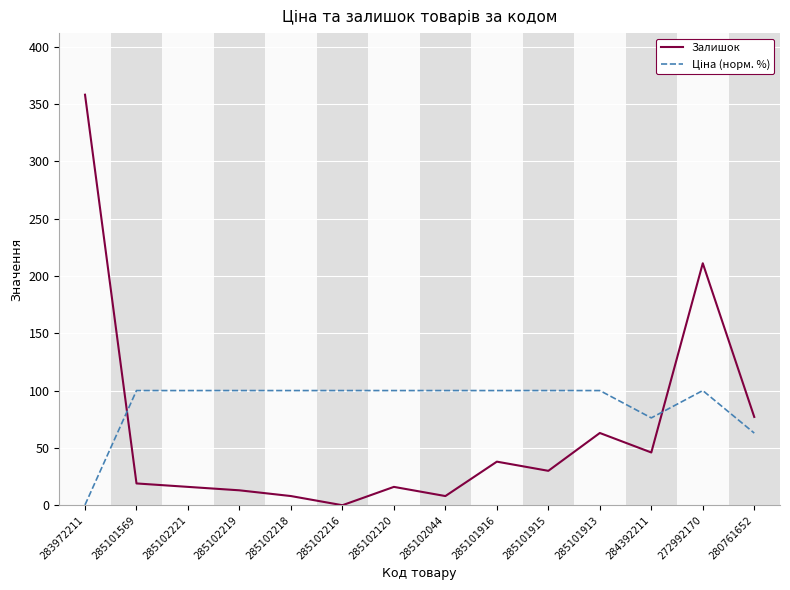

What position from the right is 285102221?

12